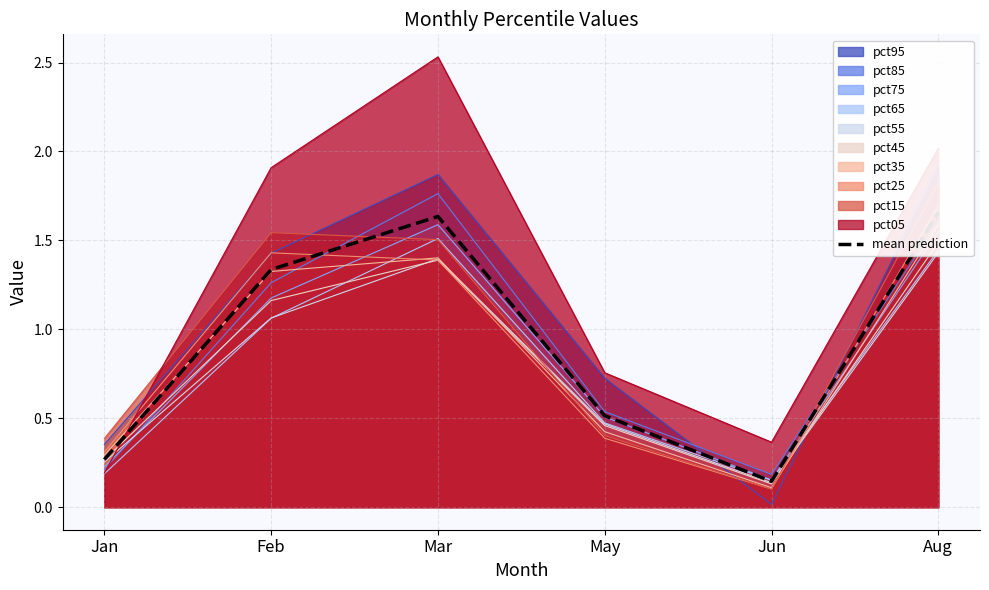

How many points are higher than both their immediate neighbors (excluding endpoints)?

1